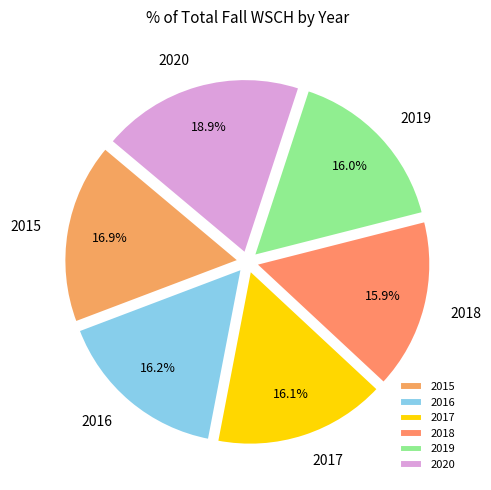

True or false: 2018 accounts for 7% of the total.

False